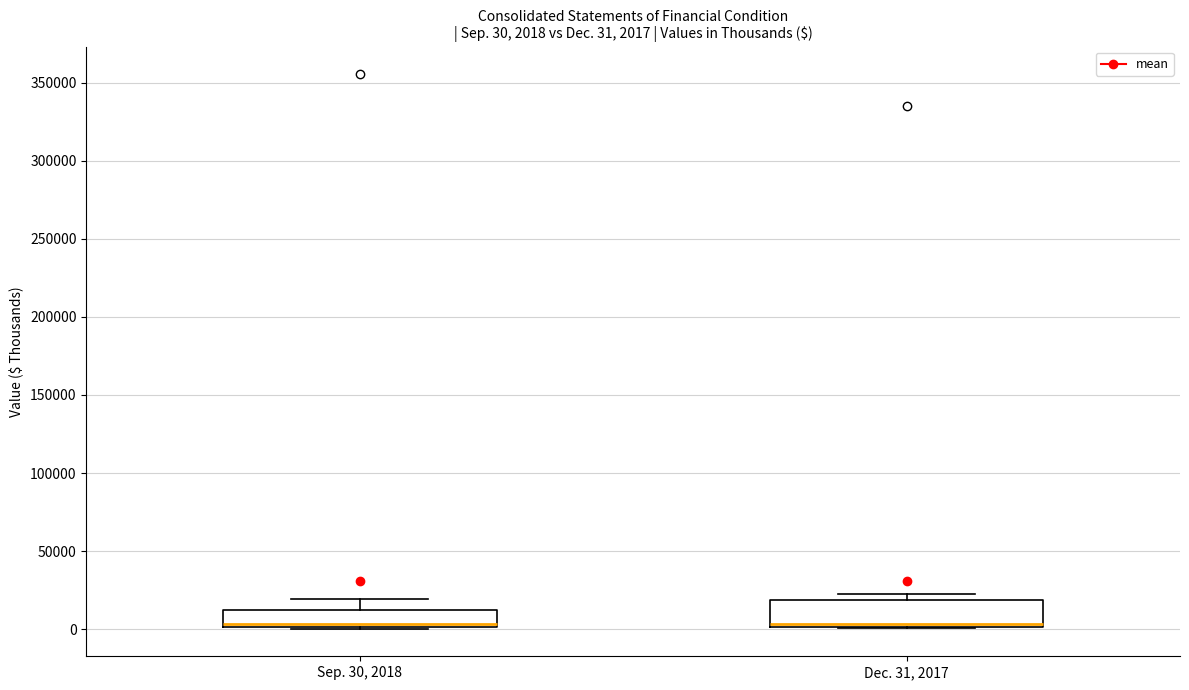

Comparing the boxes themselves (not the whiskers), which one is the tallest?

Dec. 31, 2017